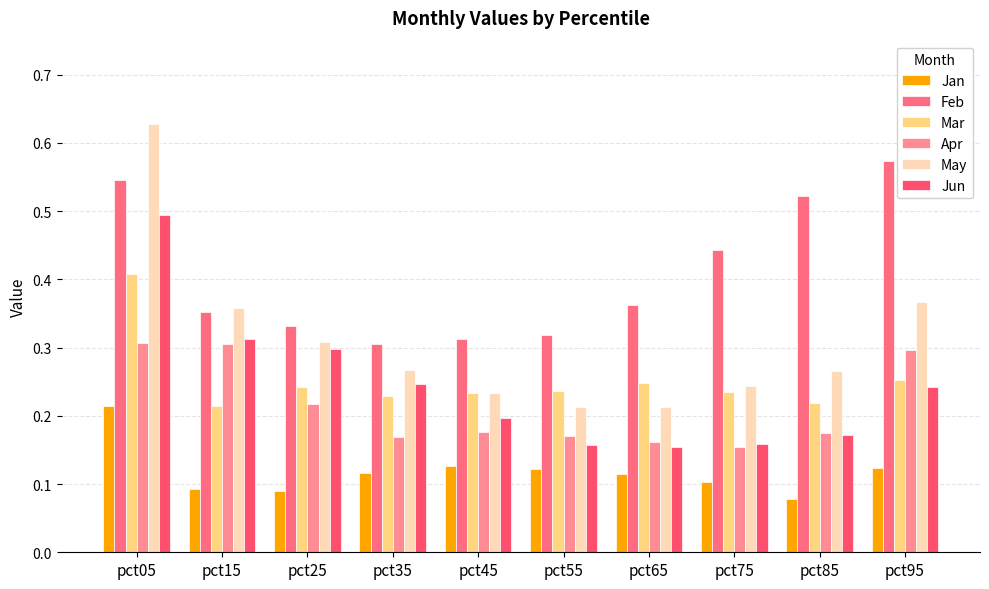

What is the value of the Apr bar at the 3rd from the left?

0.2